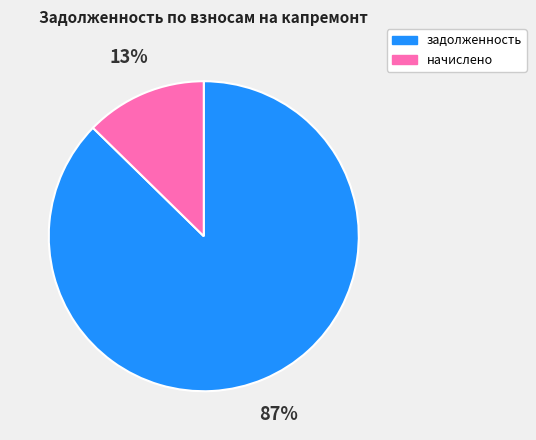

To the nearest percent, what is the average slice percentage?

50%